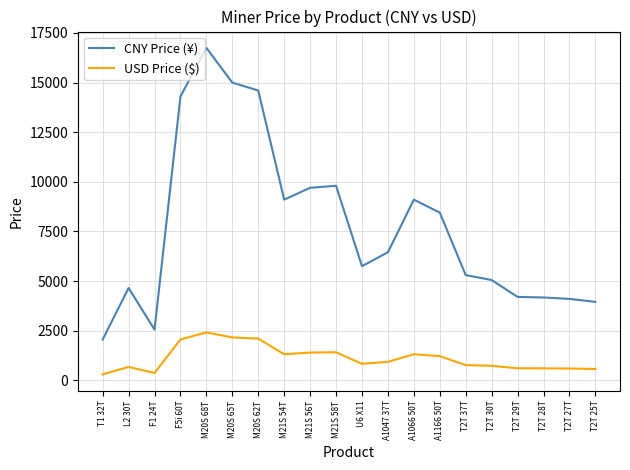

At which category does CNY Price (¥) reach its first local valley?

F1 24T